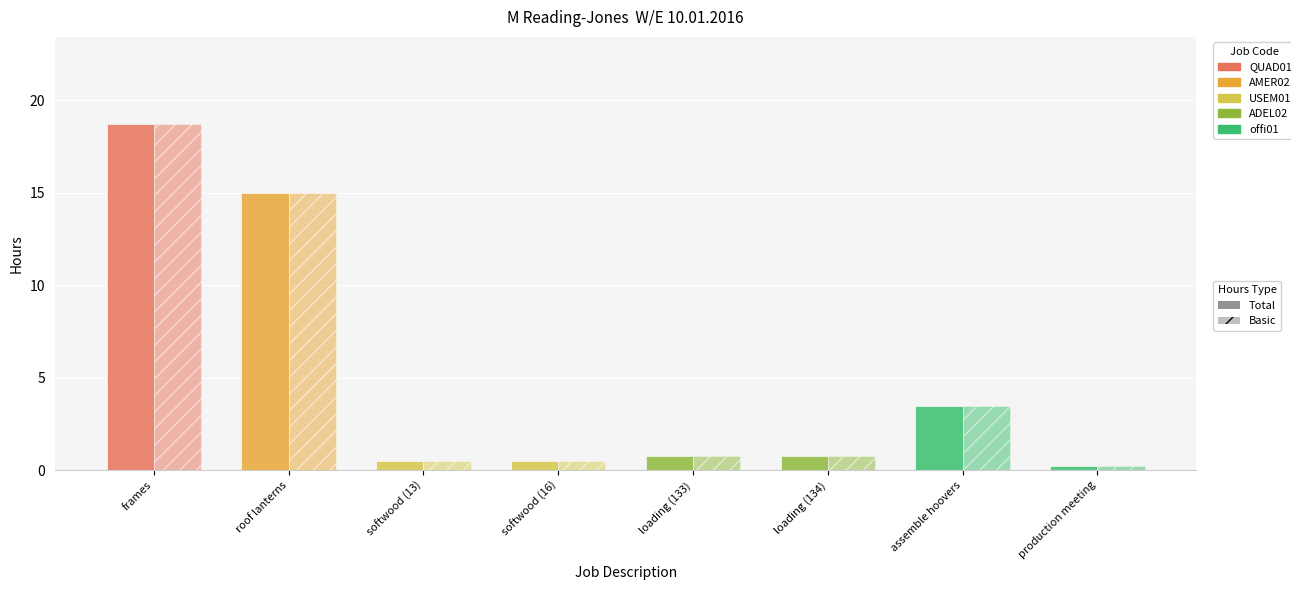

At how many categories does at least one series exceed 17?

1